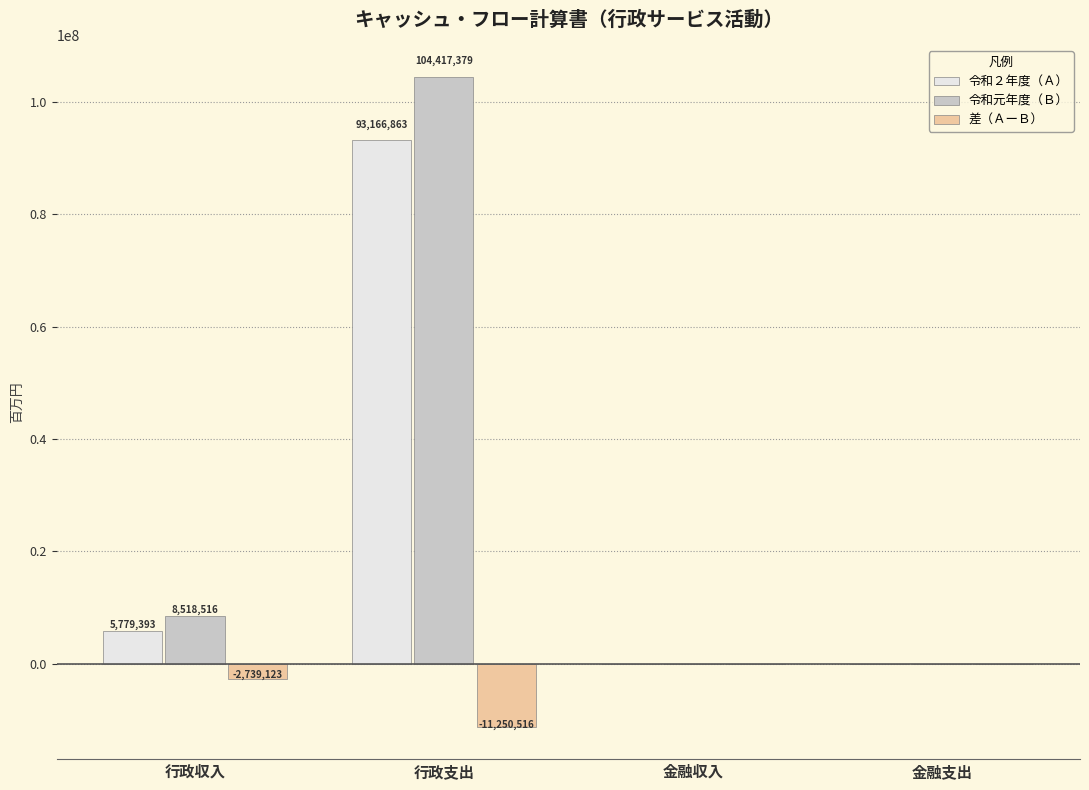

Which series has the largest total across all categories?

令和元年度（Ｂ）